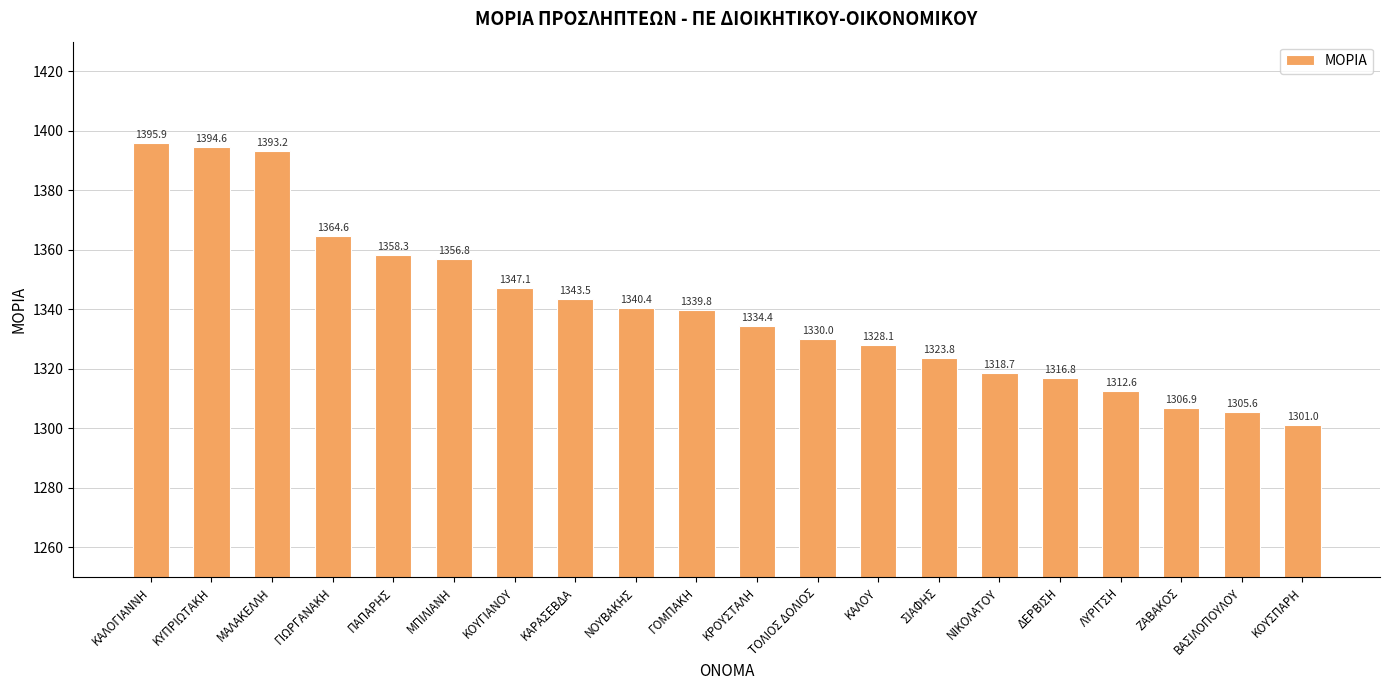

What is the label of the 9th bar from the right?

ΤΟΛΙΟΣ ΔΟΛΙΟΣ